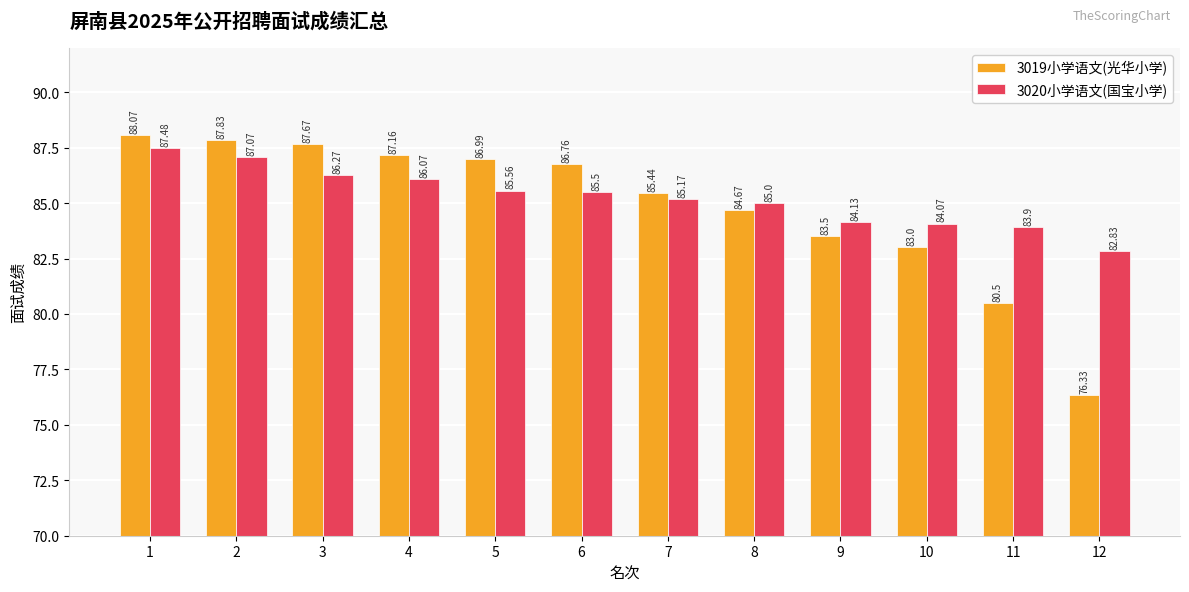

Does the chart contain stacked bars?

No